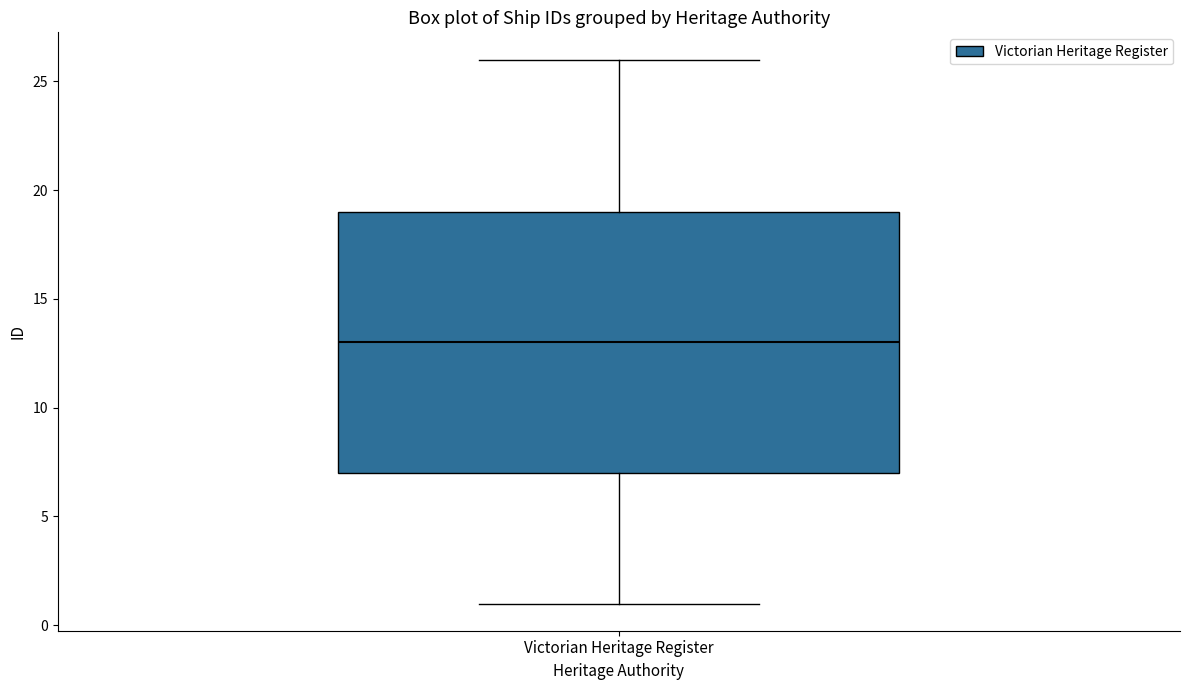

Transcribe this box plot: give where the median line is, the range the box spans, and where the two whiskers end, as read against the y-axis. The values are not printed on the chart, so give them approximately, as read against the axis.

median 13, box 7 to 19, whiskers 1 to 26